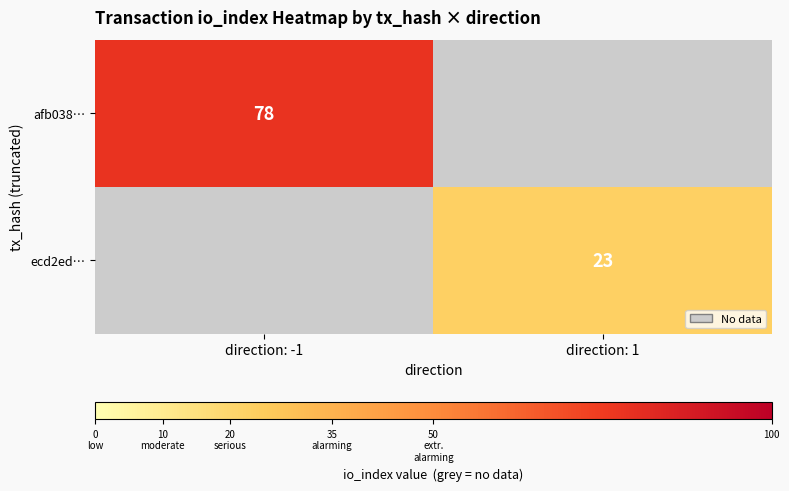

The ecd2ed… series shows 23 at direction: 1. True or false?

True